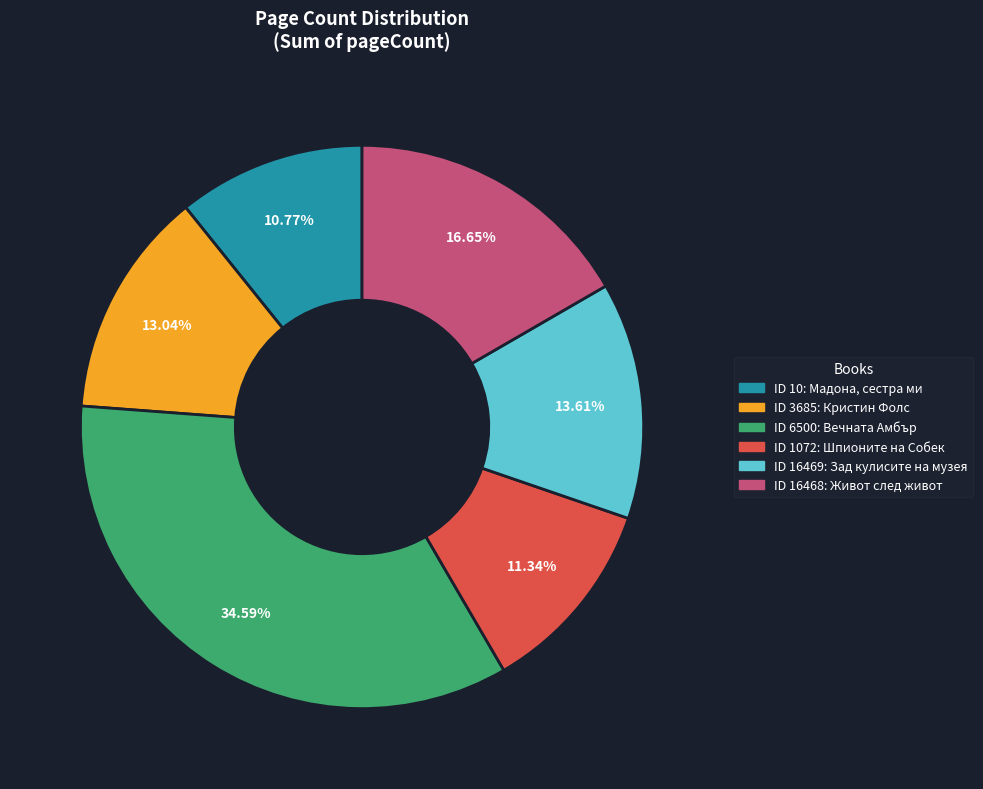

Does any single category account for the majority?

No